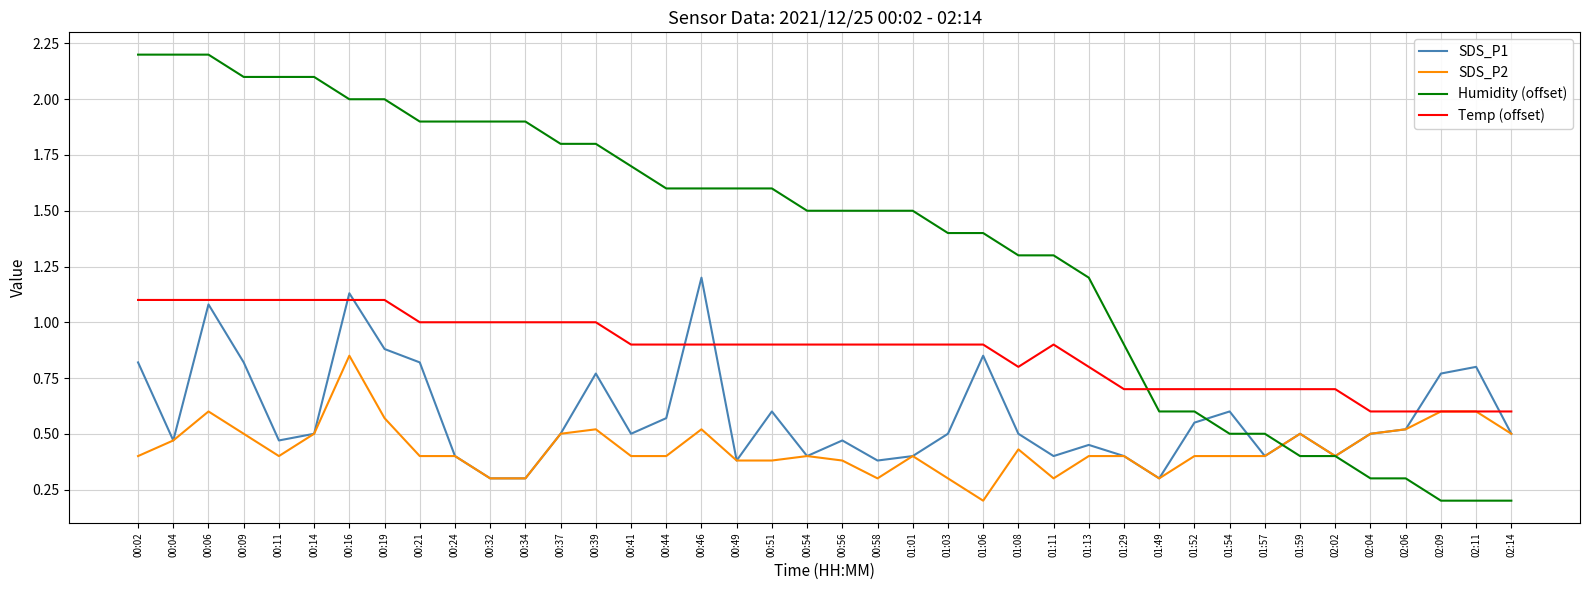

What is the lowest value of the SDS_P1 series?

0.3